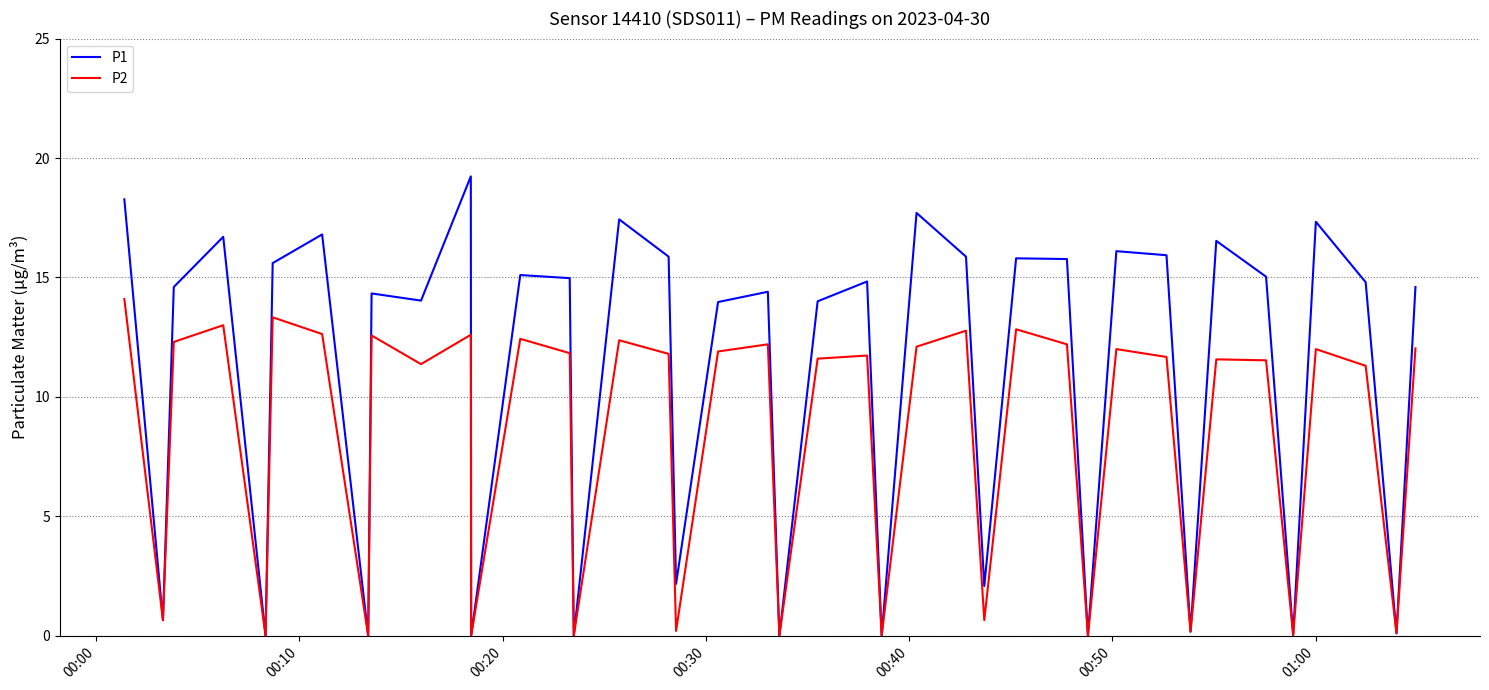

Rank the series by their average value, from lowest to highest.

P2, P1